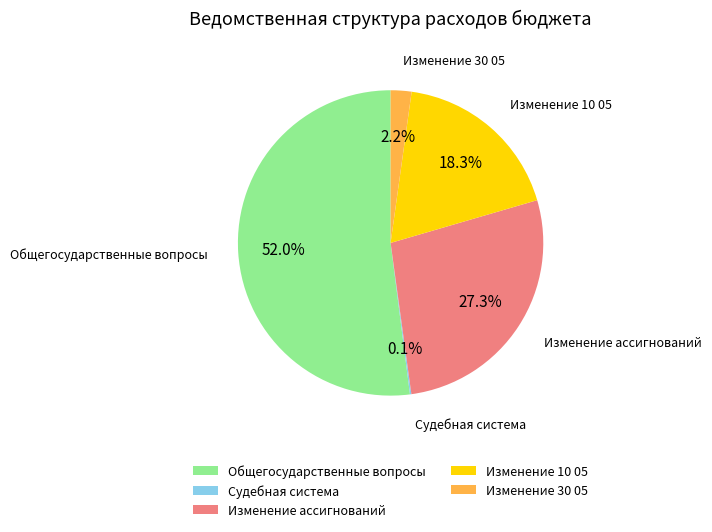

To the nearest percent, what percentage of the pie is Изменение 30 05?

2%